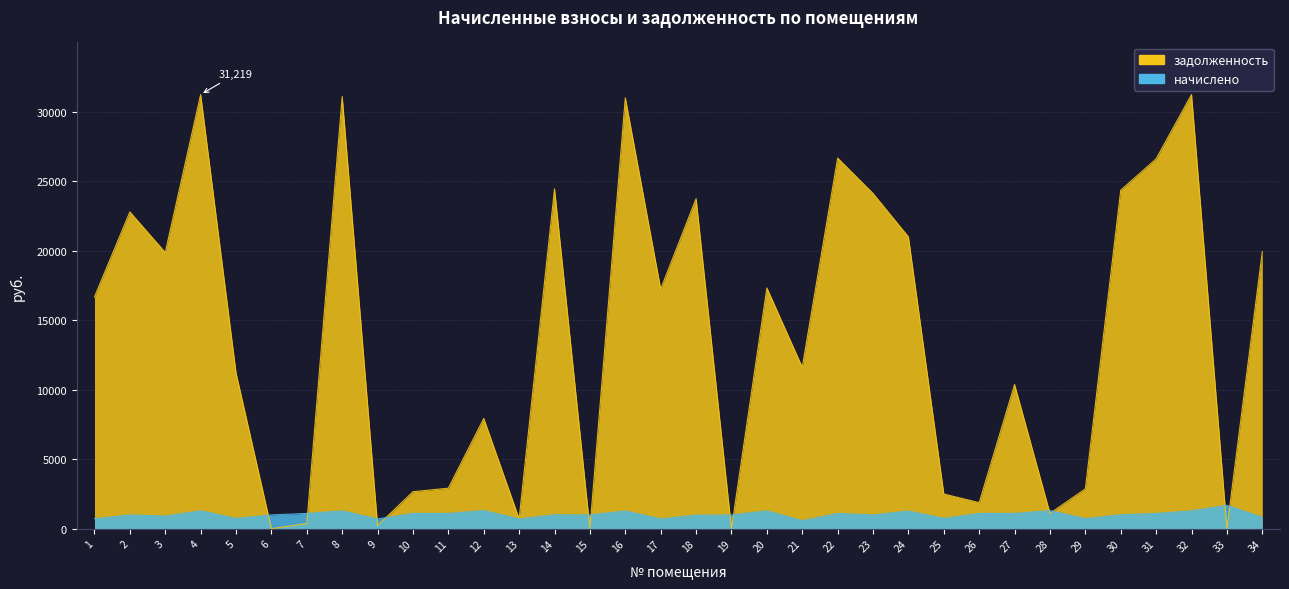

The задолженность series shows 10374.2 at 27. True or false?

True